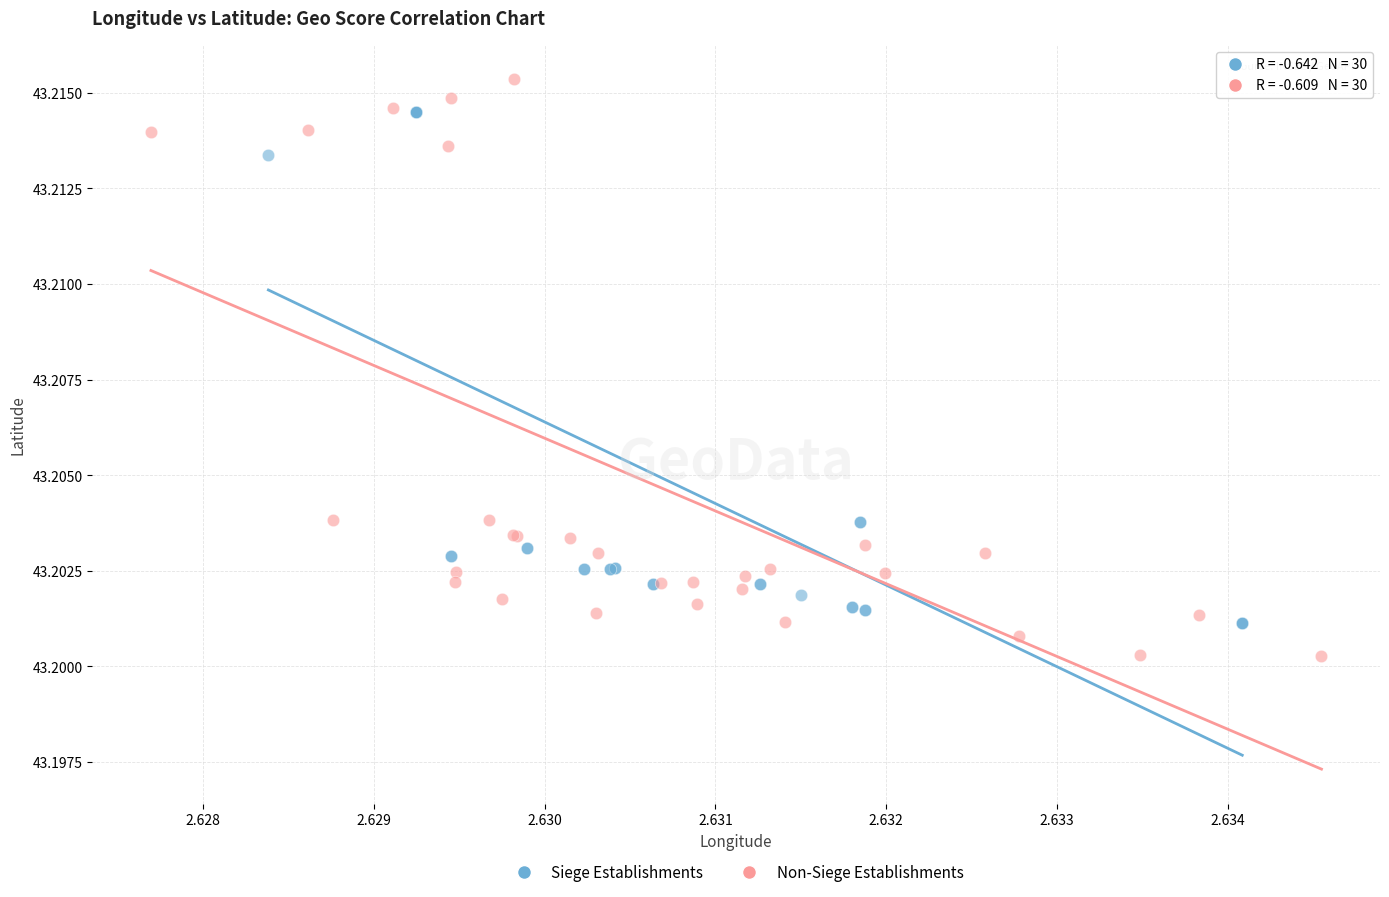

Which series has the widest spread of Y values?

Non-Siege Establishments